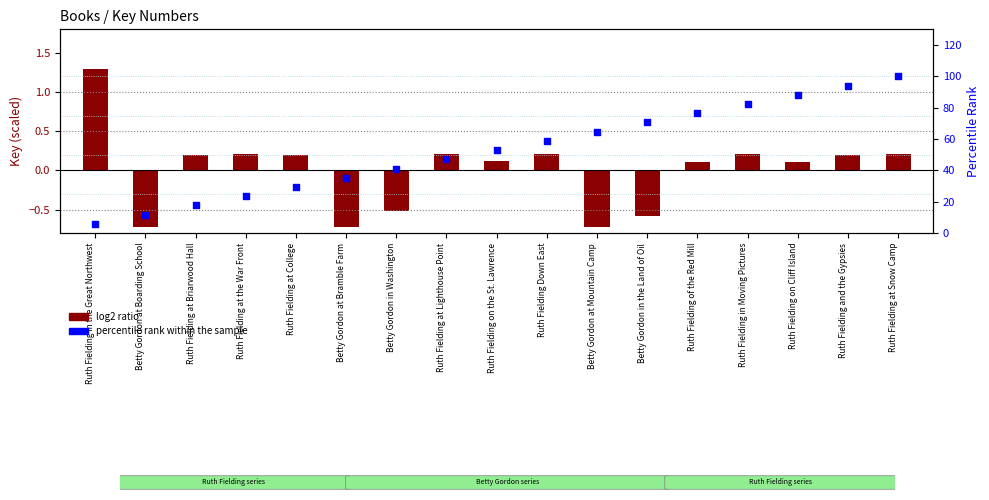

Which series has the widest spread of Y values?

percentile rank within the sample